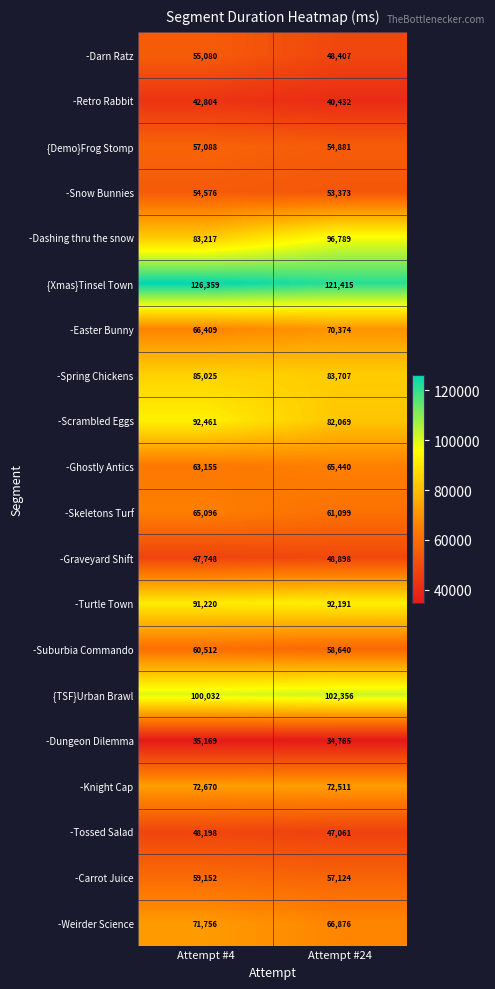

Between Attempt #4 and Attempt #24, which series saw the biggest shift?

-Dashing thru the snow